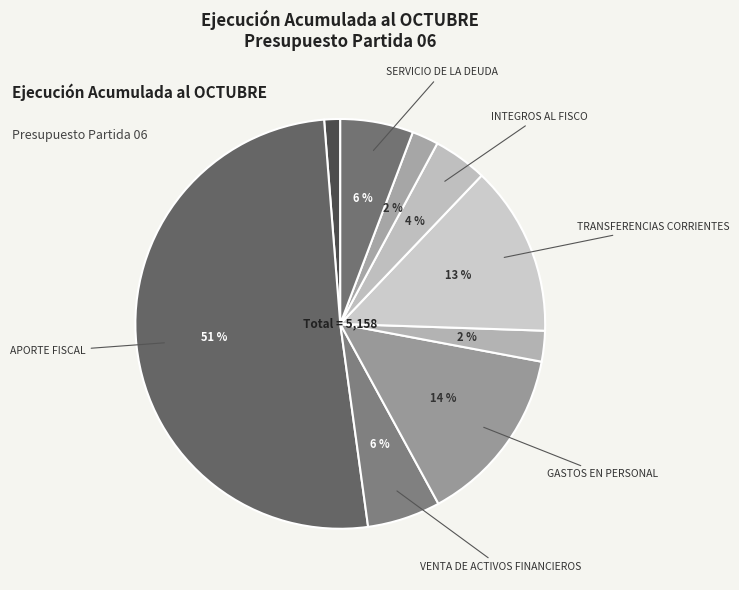

How many segments does this pie chart have?

9